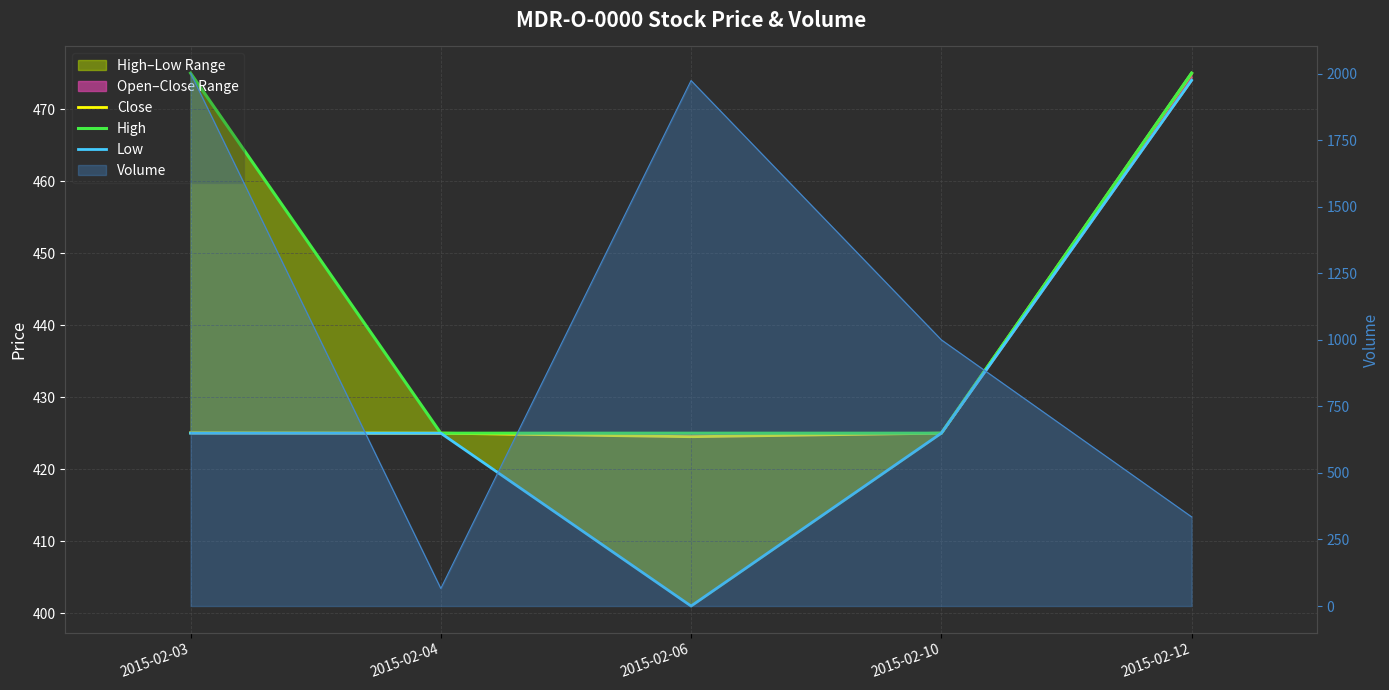

What is the total value across all series at 2015-02-03?

1325.0